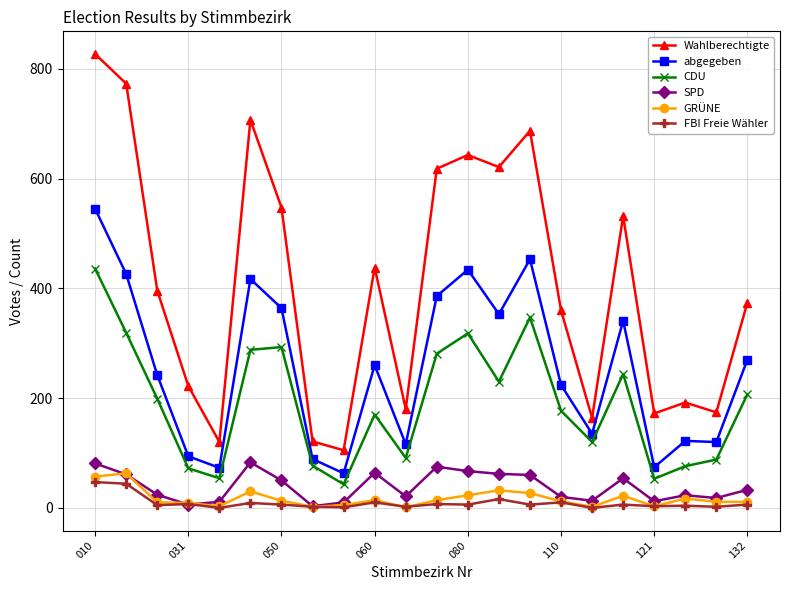

True or false: GRÜNE has more than 2 points higher than both neighbors.

True